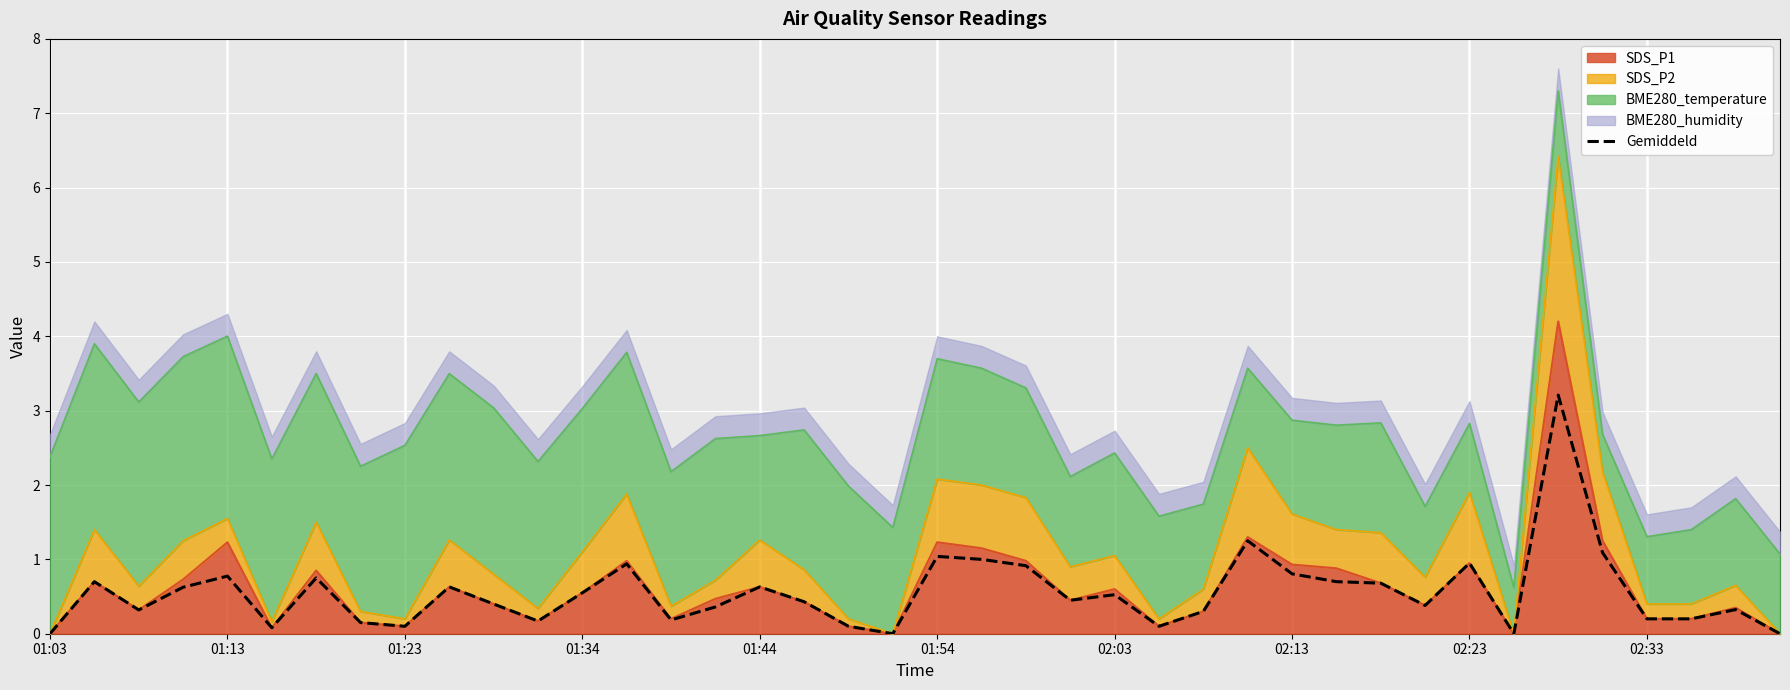

What is the sum of the values at 01:13 and 01:44?

1.4